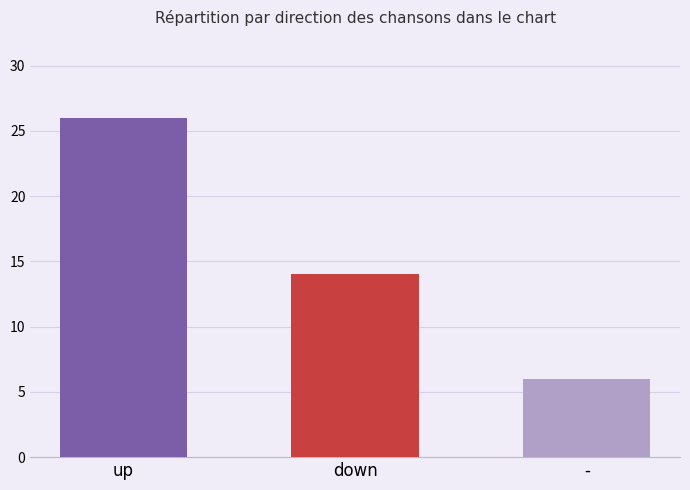

What is the ratio of the value at - to the value at up?

0.2